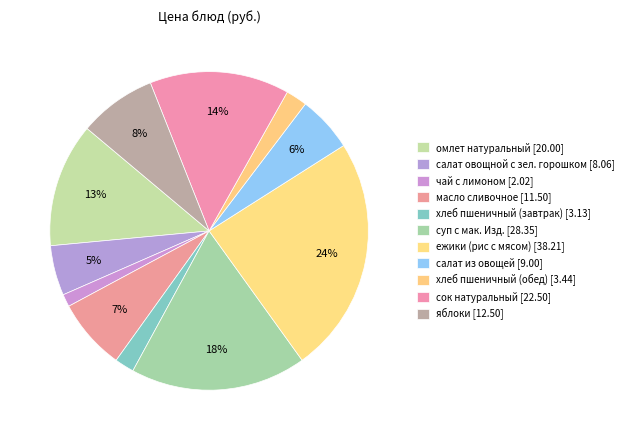

How many slices are in this pie chart?

11